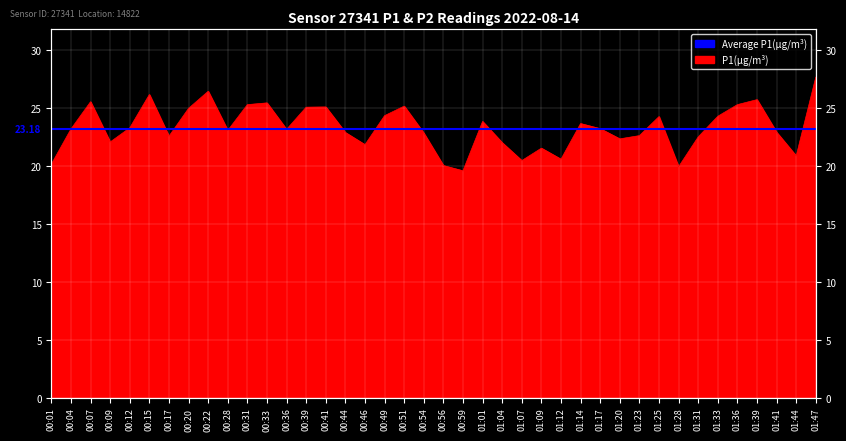

Reading left to right, list all the values displayed in this chart.

00:01=20.2	00:04=23.2	00:07=25.6	00:09=22.1	00:12=23.3	00:15=26.2	00:17=22.6	00:20=25.0	00:22=26.4	00:28=23.1	00:31=25.3	00:33=25.4	00:36=23.2	00:39=25.1	00:41=25.1	00:44=22.9	00:46=21.9	00:49=24.4	00:51=25.2	00:54=22.9	00:56=20.1	00:59=19.6	01:01=23.9	01:04=22.0	01:07=20.5	01:09=21.6	01:12=20.6	01:14=23.7	01:17=23.2	01:20=22.4	01:23=22.6	01:25=24.3	01:28=19.9	01:31=22.5	01:33=24.3	01:36=25.3	01:39=25.7	01:41=22.9	01:44=20.9	01:47=27.7